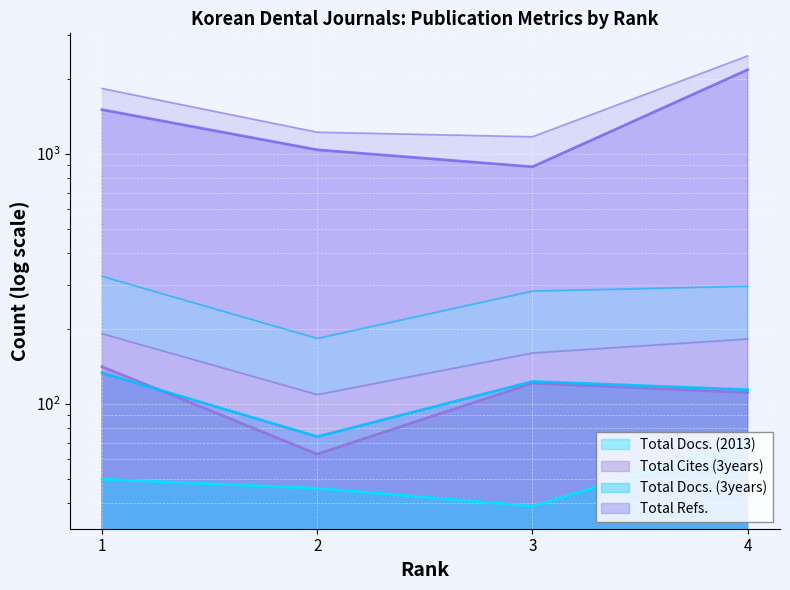

Is it true that Total Refs. equals 1376 at 3?

False